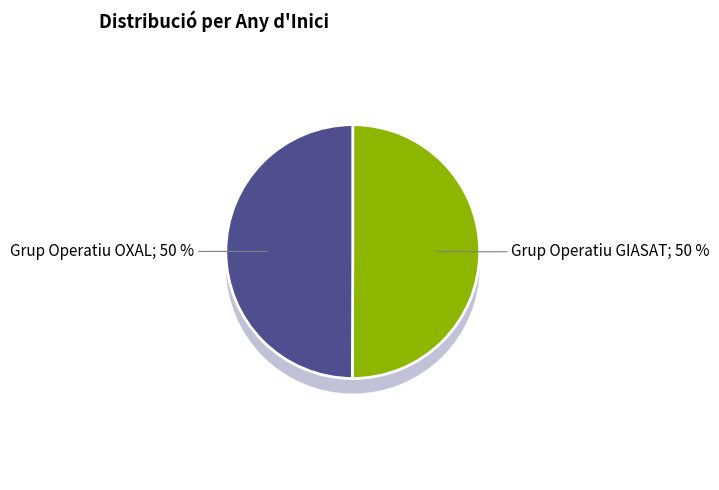

What percentage is the Grup Operatiu OXAL slice, to the nearest percent?

50%